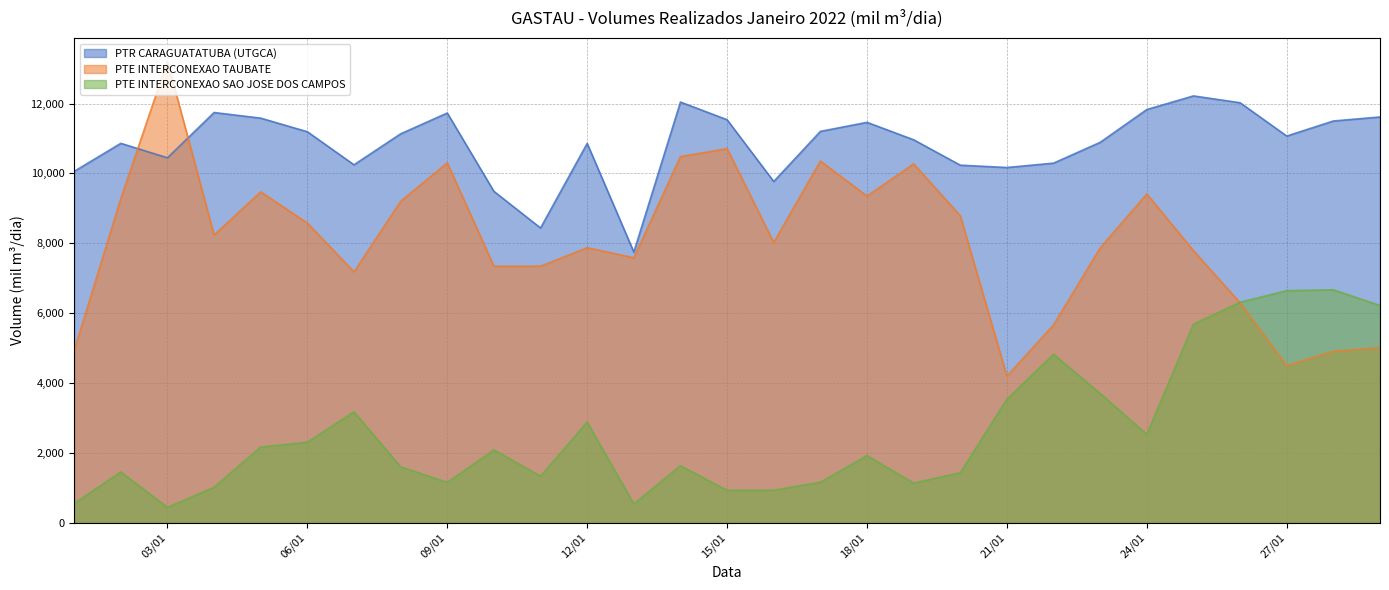

What is the smallest value displayed?

437.4